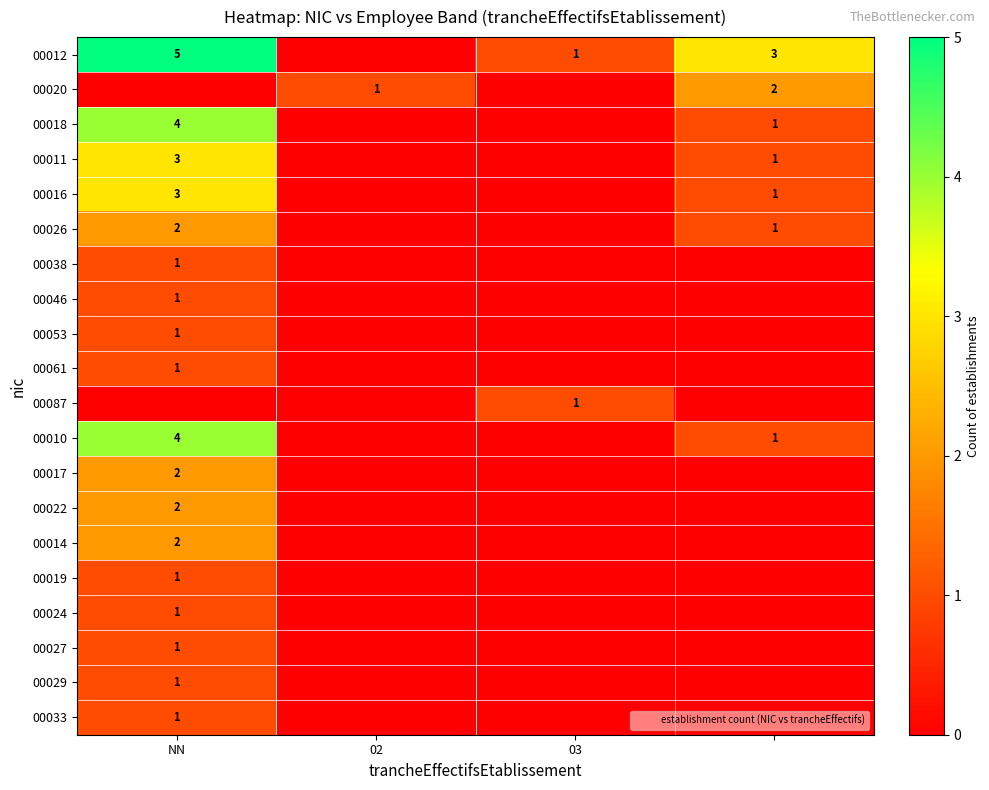

How many data points in 00020 are less than 1?

2